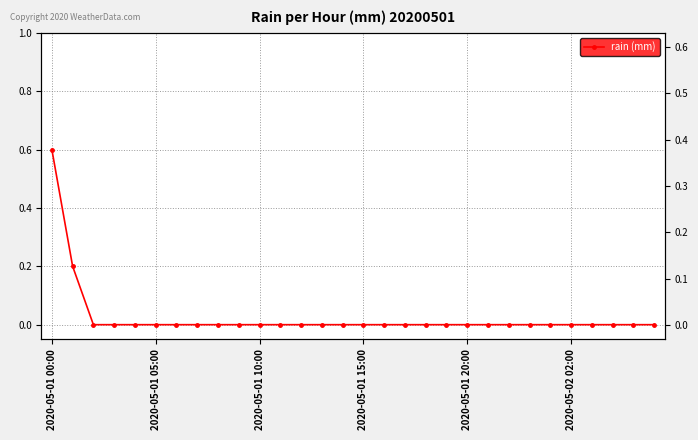

Reading left to right, transcribe all the data shown in this chart.

0.6	0.2	0.0	0.0	0.0	0.0	0.0	0.0	0.0	0.0	0.0	0.0	0.0	0.0	0.0	0.0	0.0	0.0	0.0	0.0	0.0	0.0	0.0	0.0	0.0	0.0	0.0	0.0	0.0	0.0